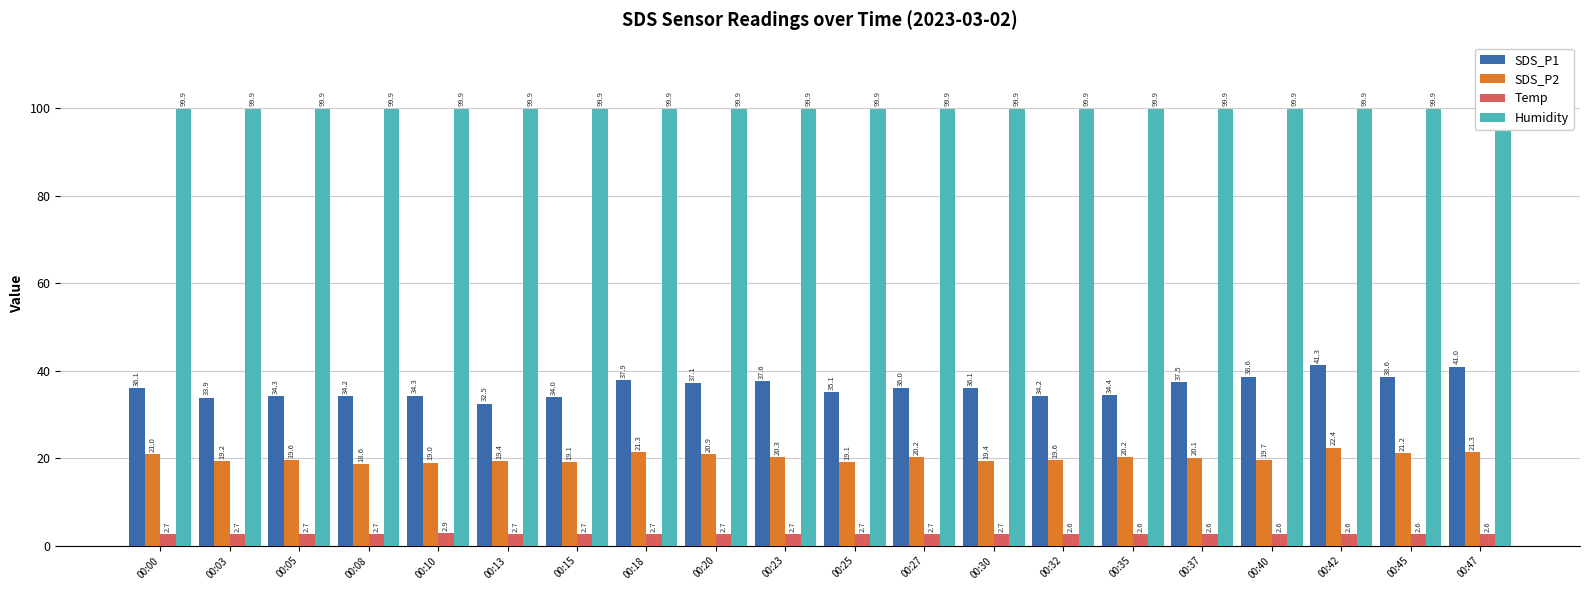

What is the sum of the Temp values at 00:45 and 00:25?

5.3